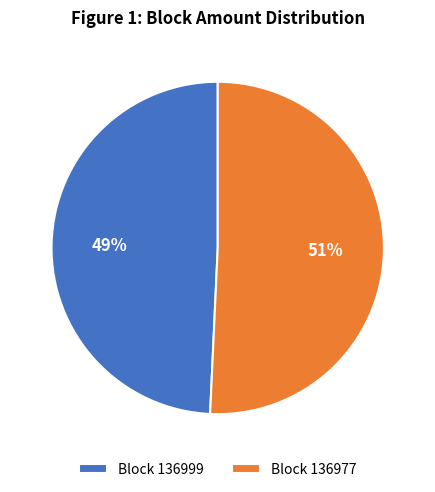

How many slices are in this pie chart?

2